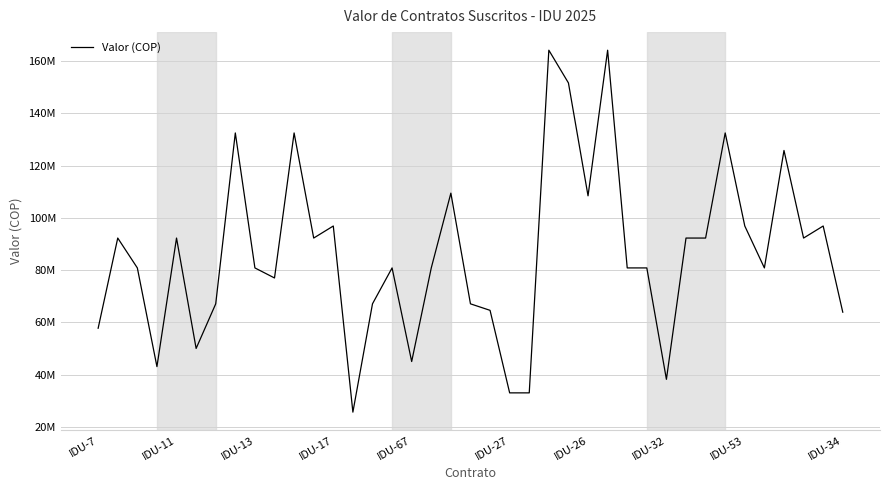

Is this an area chart (filled region under the line)?

No